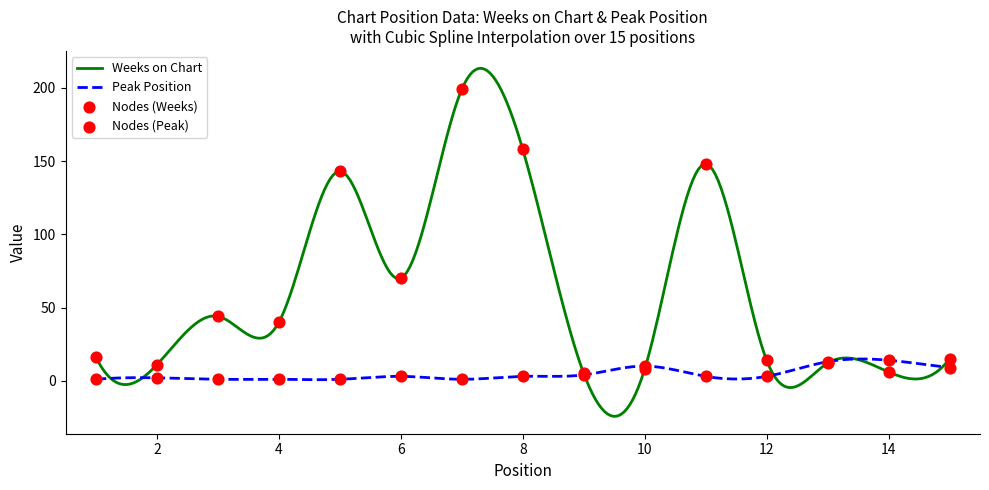

Which series contains the highest Y value?

Weeks on Chart